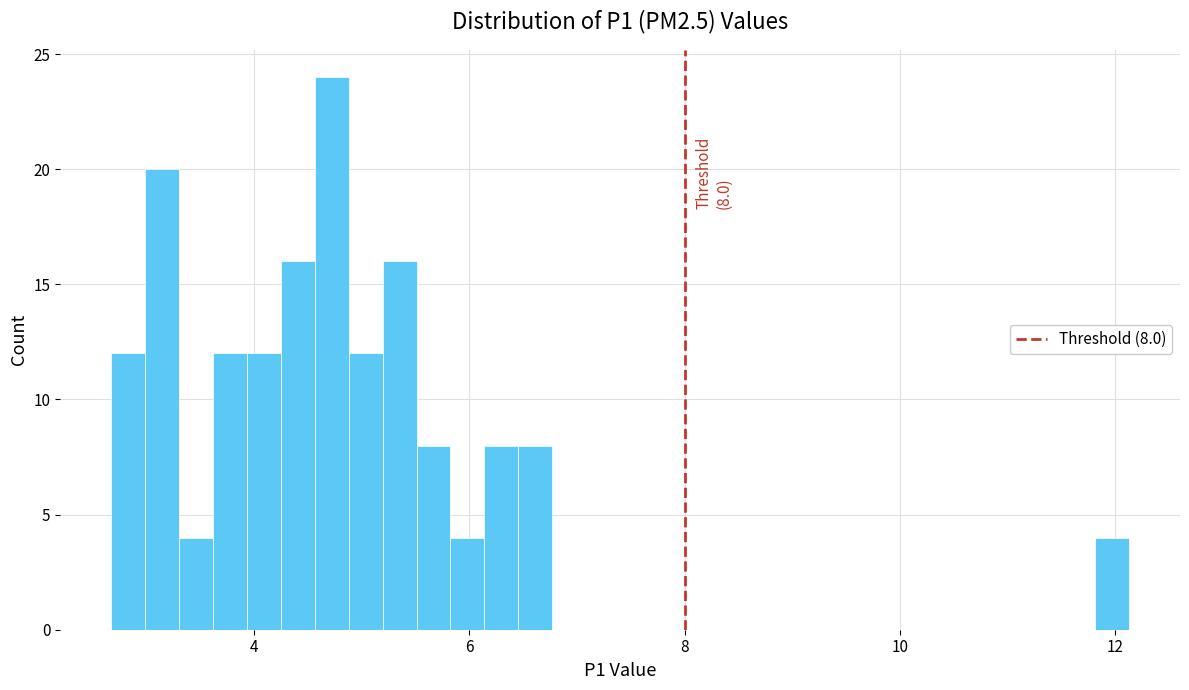

Around what value on the x-axis is the tallest bar? Give the approximate position of its centre, as read against the axis.

4.8